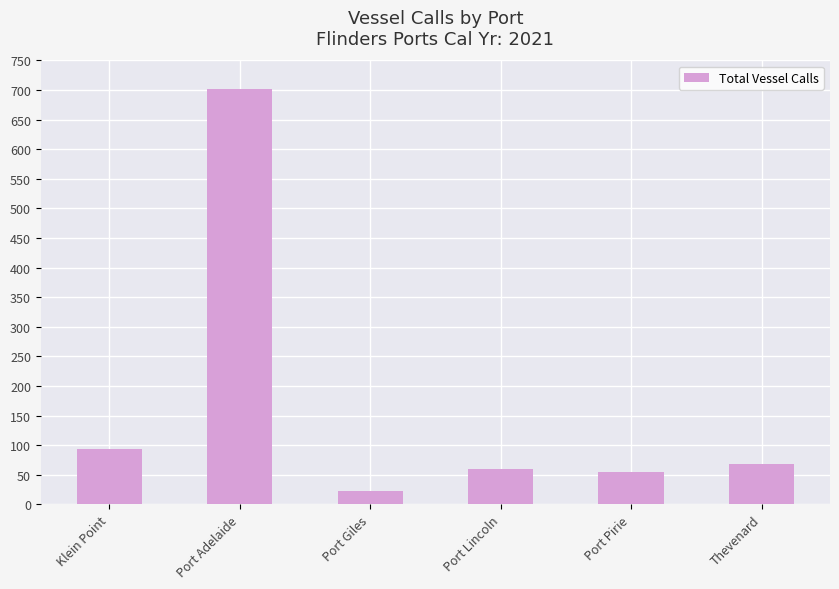

What is the sum of the values at Port Lincoln and Port Pirie?

115